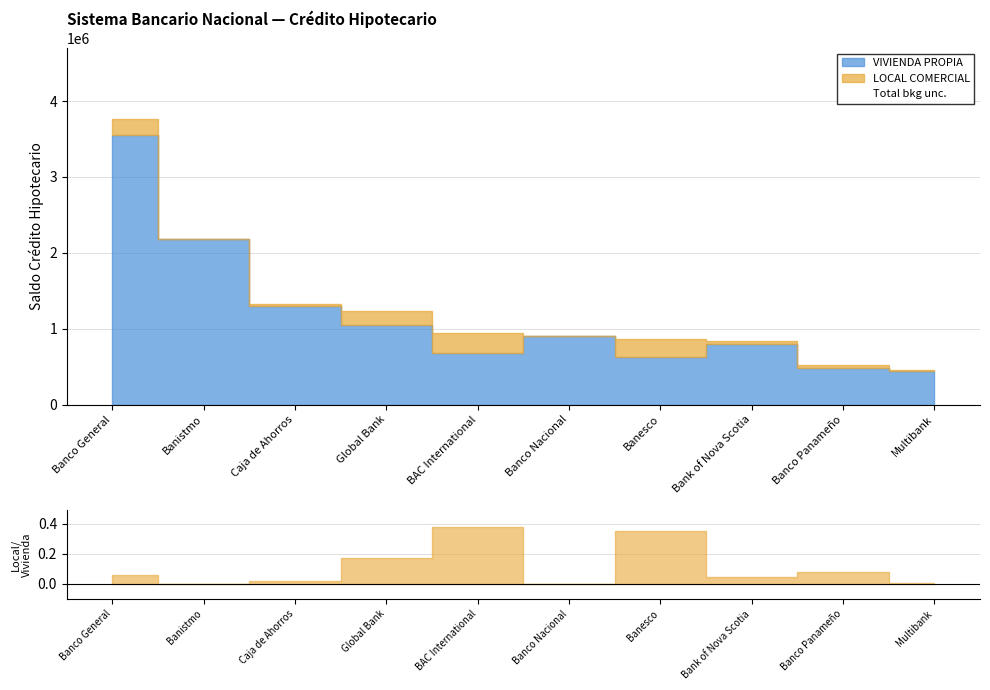

Reading left to right, list all the values displayed in this chart.

VIVIENDA PROPIA: 3554982.8	2177989.3	1295013.3	1048098.4	681730.1	900783.4	634001.3	805354.1	478227.6	449134.4
LOCAL COMERCIAL: 203935.7	6078.6	24411.5	180705.4	257535.3	1394.4	224573.6	38690.5	37897.8	1772.8